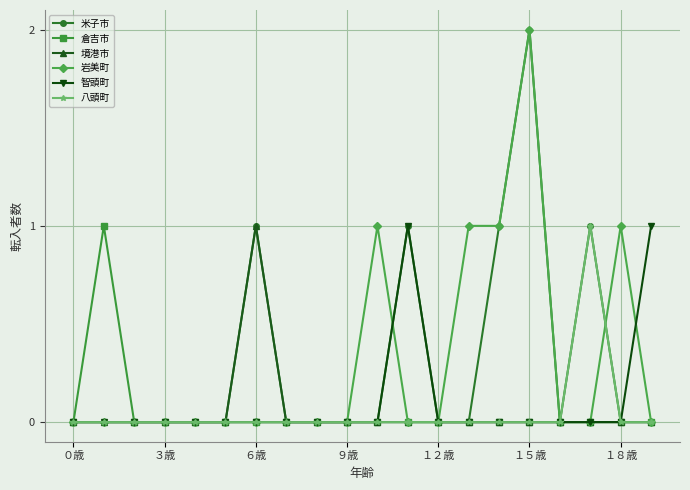

True or false: 境港市 has more than 0 points higher than both neighbors.

True